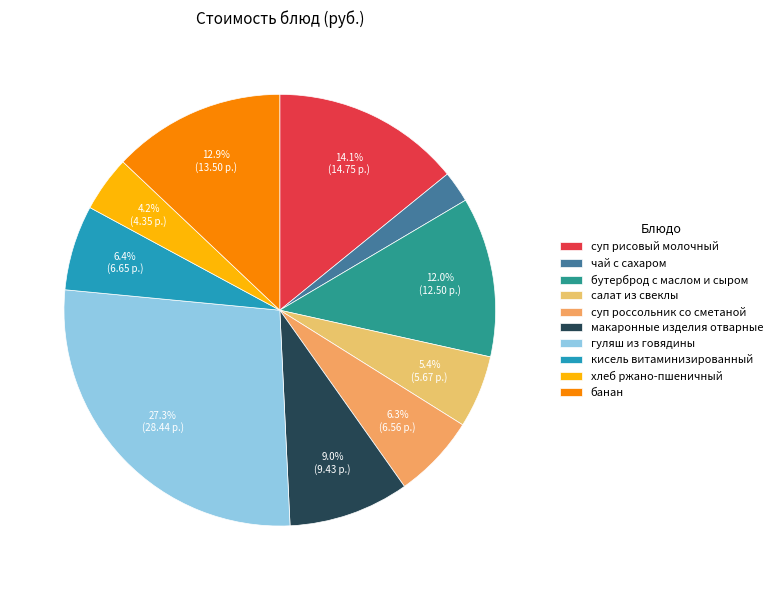

How many slices are in this pie chart?

10